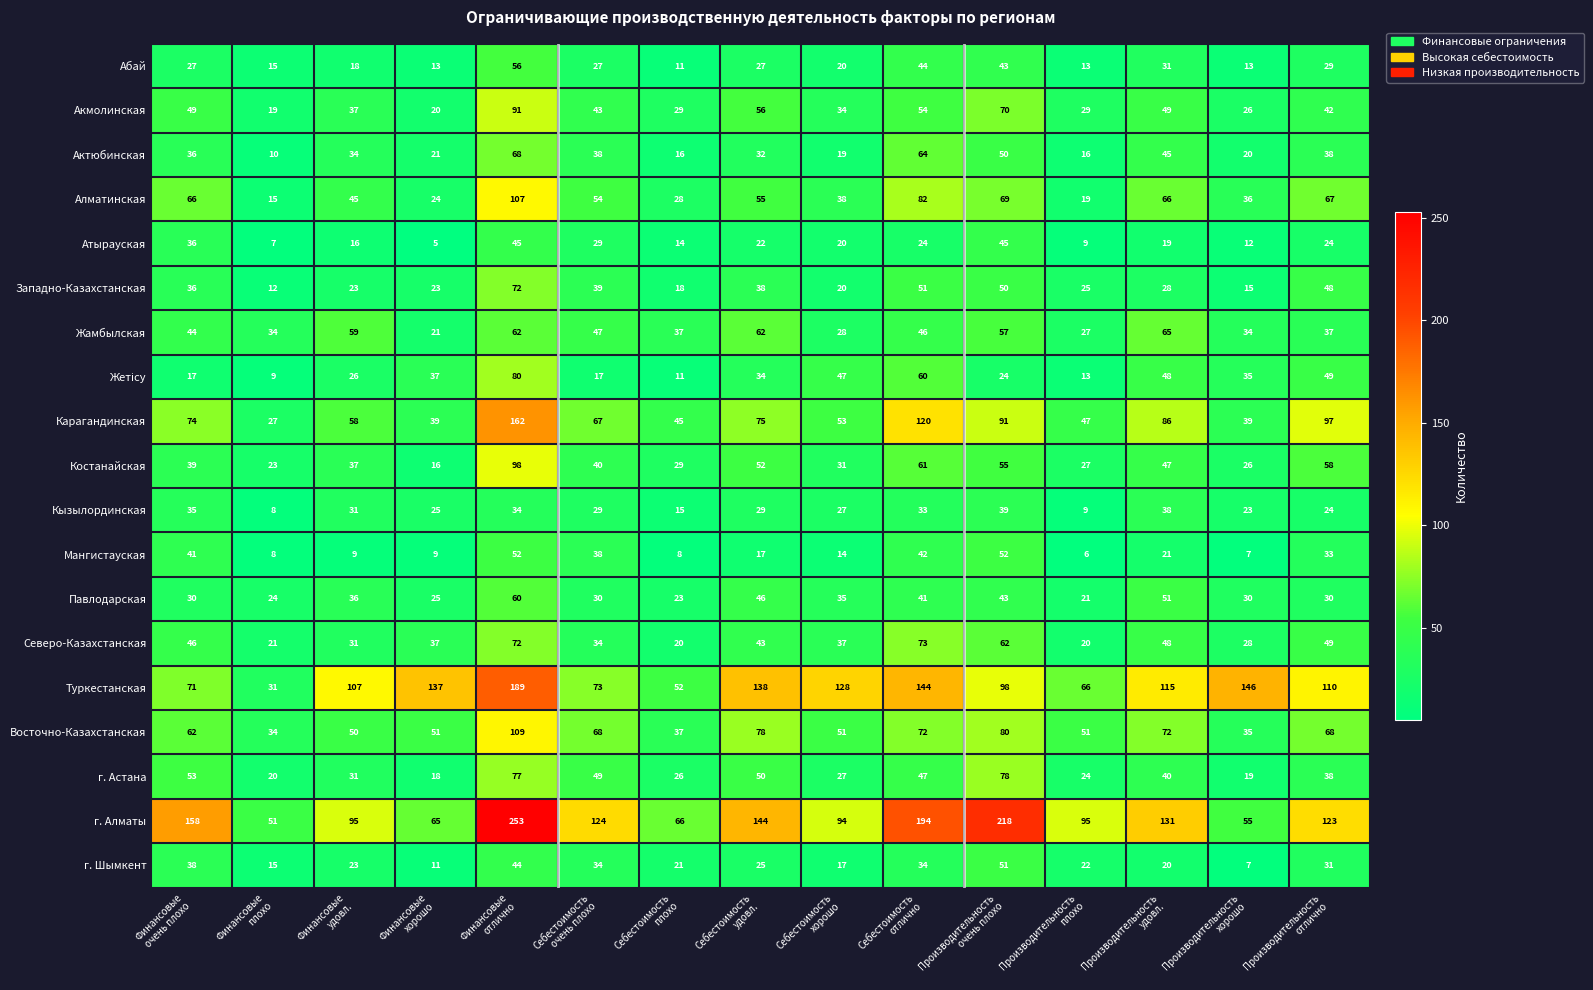

What is the difference between the maximum and minimum values in the г. Астана series?

60